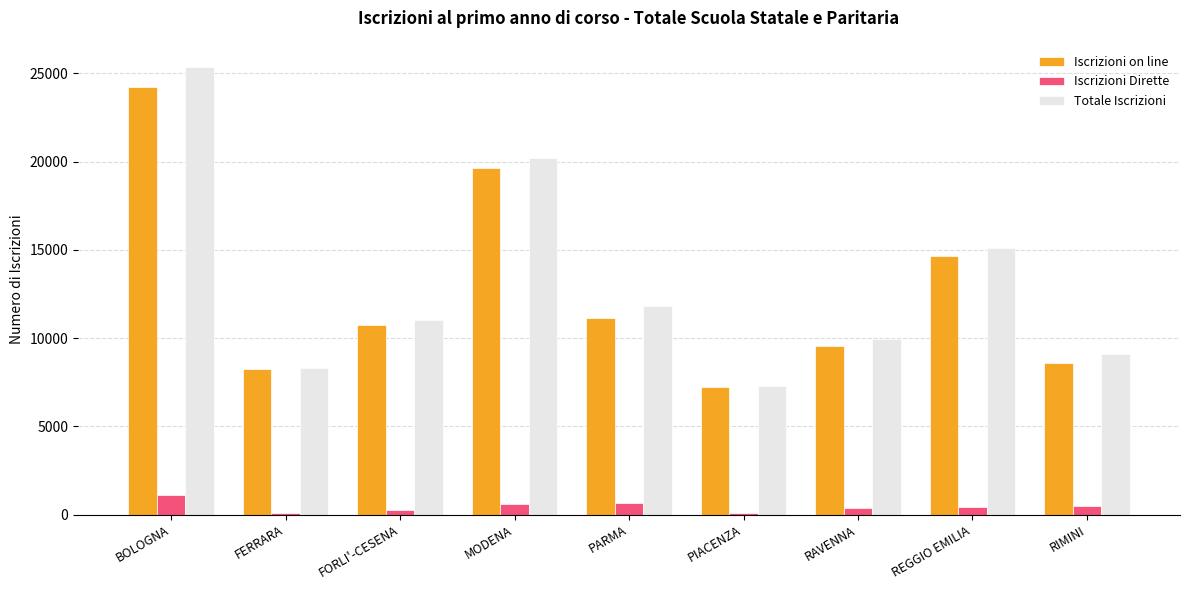

What value does the Totale Iscrizioni series have at FERRARA, to the nearest 10?

8330